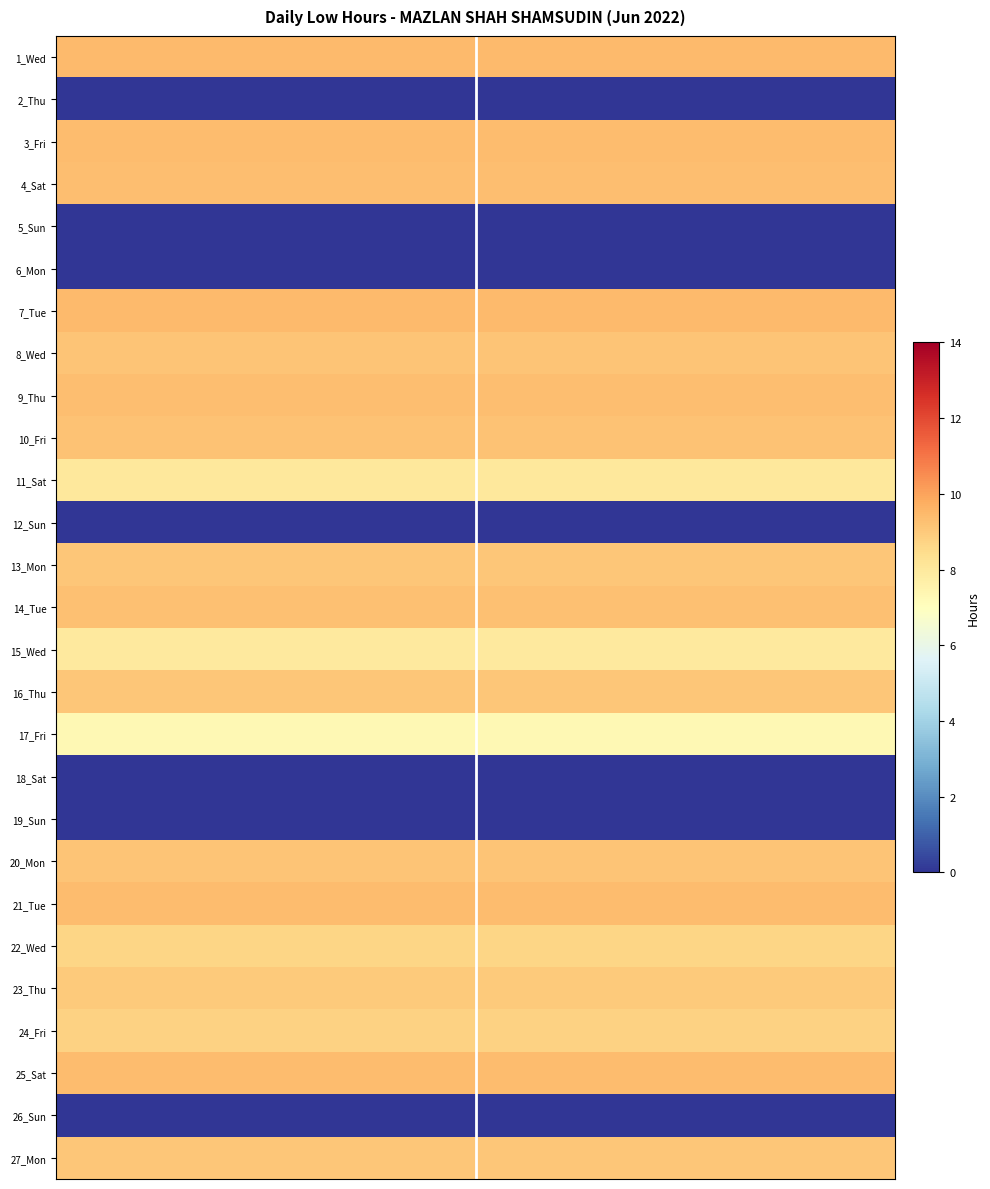

Reading left to right, what are all the values shown in this chart?

1_Wed: 9.4	9.4	9.4	9.4	9.4	9.4	9.4	9.4	9.4	9.4	9.4	9.4	9.4	9.4	9.4	9.4	9.4	9.4	9.4	9.4
2_Thu: 0.0	0.0	0.0	0.0	0.0	0.0	0.0	0.0	0.0	0.0	0.0	0.0	0.0	0.0	0.0	0.0	0.0	0.0	0.0	0.0
3_Fri: 9.4	9.4	9.4	9.4	9.4	9.4	9.4	9.4	9.4	9.4	9.4	9.4	9.4	9.4	9.4	9.4	9.4	9.4	9.4	9.4
4_Sat: 9.3	9.3	9.3	9.3	9.3	9.3	9.3	9.3	9.3	9.3	9.3	9.3	9.3	9.3	9.3	9.3	9.3	9.3	9.3	9.3
5_Sun: 0.0	0.0	0.0	0.0	0.0	0.0	0.0	0.0	0.0	0.0	0.0	0.0	0.0	0.0	0.0	0.0	0.0	0.0	0.0	0.0
6_Mon: 0.0	0.0	0.0	0.0	0.0	0.0	0.0	0.0	0.0	0.0	0.0	0.0	0.0	0.0	0.0	0.0	0.0	0.0	0.0	0.0
7_Tue: 9.4	9.4	9.4	9.4	9.4	9.4	9.4	9.4	9.4	9.4	9.4	9.4	9.4	9.4	9.4	9.4	9.4	9.4	9.4	9.4
8_Wed: 9.2	9.2	9.2	9.2	9.2	9.2	9.2	9.2	9.2	9.2	9.2	9.2	9.2	9.2	9.2	9.2	9.2	9.2	9.2	9.2
9_Thu: 9.3	9.3	9.3	9.3	9.3	9.3	9.3	9.3	9.3	9.3	9.3	9.3	9.3	9.3	9.3	9.3	9.3	9.3	9.3	9.3
10_Fri: 9.2	9.2	9.2	9.2	9.2	9.2	9.2	9.2	9.2	9.2	9.2	9.2	9.2	9.2	9.2	9.2	9.2	9.2	9.2	9.2
11_Sat: 8.0	8.0	8.0	8.0	8.0	8.0	8.0	8.0	8.0	8.0	8.0	8.0	8.0	8.0	8.0	8.0	8.0	8.0	8.0	8.0
12_Sun: 0.0	0.0	0.0	0.0	0.0	0.0	0.0	0.0	0.0	0.0	0.0	0.0	0.0	0.0	0.0	0.0	0.0	0.0	0.0	0.0
13_Mon: 9.1	9.1	9.1	9.1	9.1	9.1	9.1	9.1	9.1	9.1	9.1	9.1	9.1	9.1	9.1	9.1	9.1	9.1	9.1	9.1
14_Tue: 9.3	9.3	9.3	9.3	9.3	9.3	9.3	9.3	9.3	9.3	9.3	9.3	9.3	9.3	9.3	9.3	9.3	9.3	9.3	9.3
15_Wed: 8.0	8.0	8.0	8.0	8.0	8.0	8.0	8.0	8.0	8.0	8.0	8.0	8.0	8.0	8.0	8.0	8.0	8.0	8.0	8.0
16_Thu: 9.1	9.1	9.1	9.1	9.1	9.1	9.1	9.1	9.1	9.1	9.1	9.1	9.1	9.1	9.1	9.1	9.1	9.1	9.1	9.1
17_Fri: 7.3	7.3	7.3	7.3	7.3	7.3	7.3	7.3	7.3	7.3	7.3	7.3	7.3	7.3	7.3	7.3	7.3	7.3	7.3	7.3
18_Sat: 0.0	0.0	0.0	0.0	0.0	0.0	0.0	0.0	0.0	0.0	0.0	0.0	0.0	0.0	0.0	0.0	0.0	0.0	0.0	0.0
19_Sun: 0.0	0.0	0.0	0.0	0.0	0.0	0.0	0.0	0.0	0.0	0.0	0.0	0.0	0.0	0.0	0.0	0.0	0.0	0.0	0.0
20_Mon: 9.2	9.2	9.2	9.2	9.2	9.2	9.2	9.2	9.2	9.2	9.2	9.2	9.2	9.2	9.2	9.2	9.2	9.2	9.2	9.2
21_Tue: 9.4	9.4	9.4	9.4	9.4	9.4	9.4	9.4	9.4	9.4	9.4	9.4	9.4	9.4	9.4	9.4	9.4	9.4	9.4	9.4
22_Wed: 8.7	8.7	8.7	8.7	8.7	8.7	8.7	8.7	8.7	8.7	8.7	8.7	8.7	8.7	8.7	8.7	8.7	8.7	8.7	8.7
23_Thu: 9.0	9.0	9.0	9.0	9.0	9.0	9.0	9.0	9.0	9.0	9.0	9.0	9.0	9.0	9.0	9.0	9.0	9.0	9.0	9.0
24_Fri: 8.8	8.8	8.8	8.8	8.8	8.8	8.8	8.8	8.8	8.8	8.8	8.8	8.8	8.8	8.8	8.8	8.8	8.8	8.8	8.8
25_Sat: 9.4	9.4	9.4	9.4	9.4	9.4	9.4	9.4	9.4	9.4	9.4	9.4	9.4	9.4	9.4	9.4	9.4	9.4	9.4	9.4
26_Sun: 0.0	0.0	0.0	0.0	0.0	0.0	0.0	0.0	0.0	0.0	0.0	0.0	0.0	0.0	0.0	0.0	0.0	0.0	0.0	0.0
27_Mon: 9.1	9.1	9.1	9.1	9.1	9.1	9.1	9.1	9.1	9.1	9.1	9.1	9.1	9.1	9.1	9.1	9.1	9.1	9.1	9.1